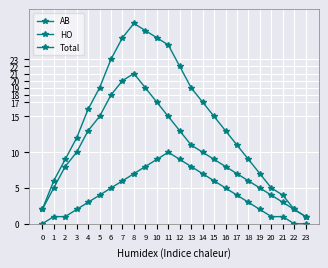

Is this an area chart (filled region under the line)?

No